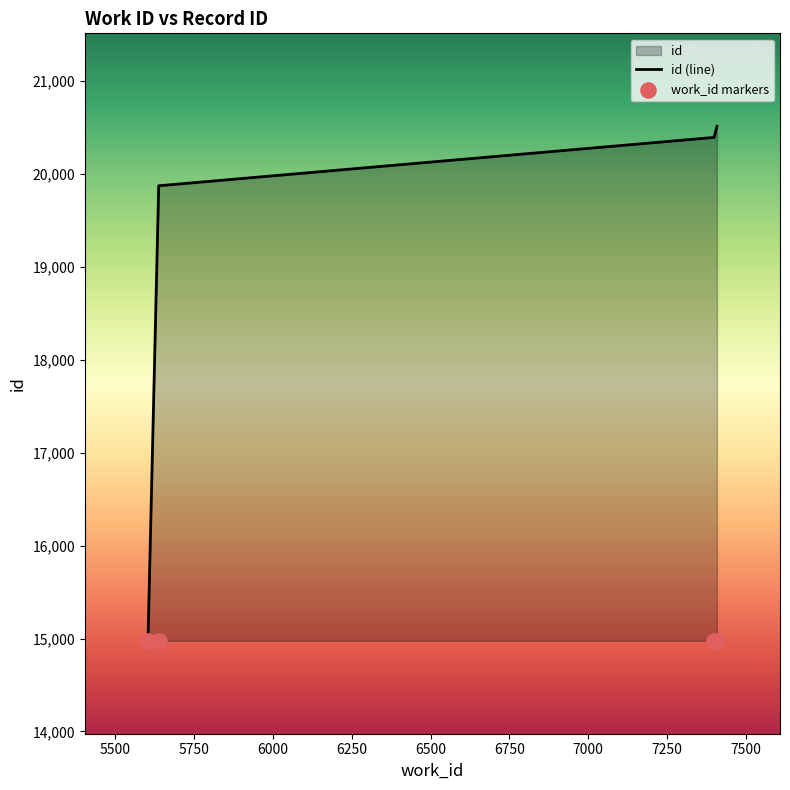

What is the change in value from 5604 to 7399?

+5416